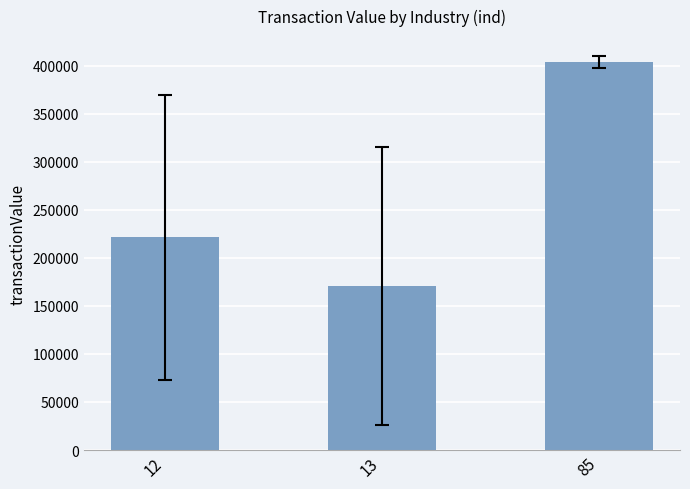

The value at 85 is 403775.5. True or false?

True